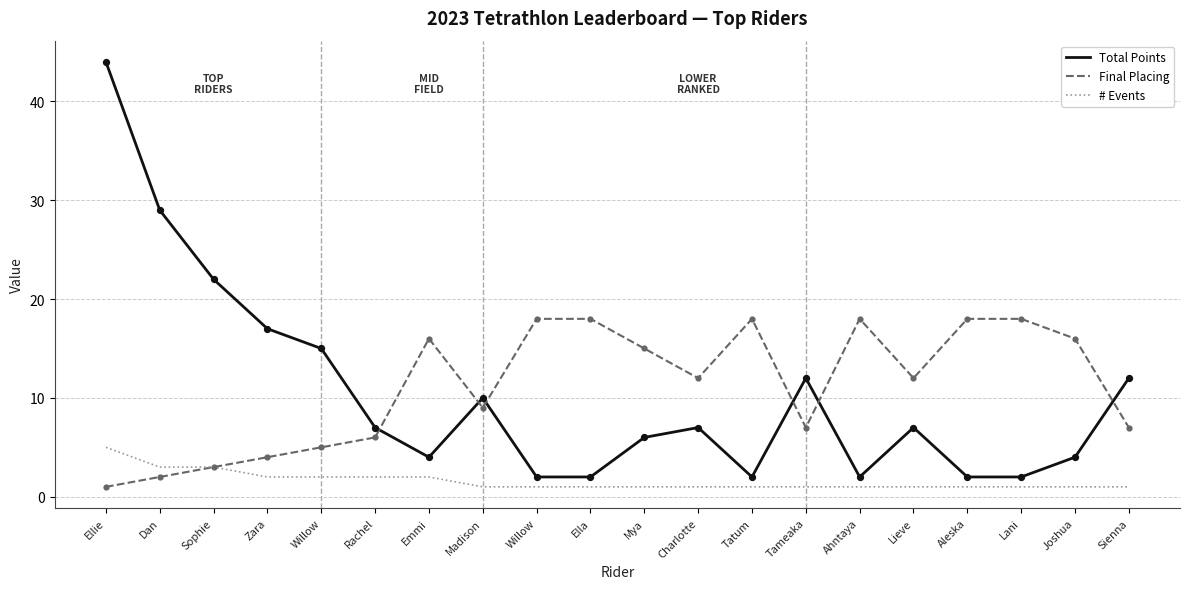

What are all the series names shown in the legend?

Total Points, Final Placing, # Events